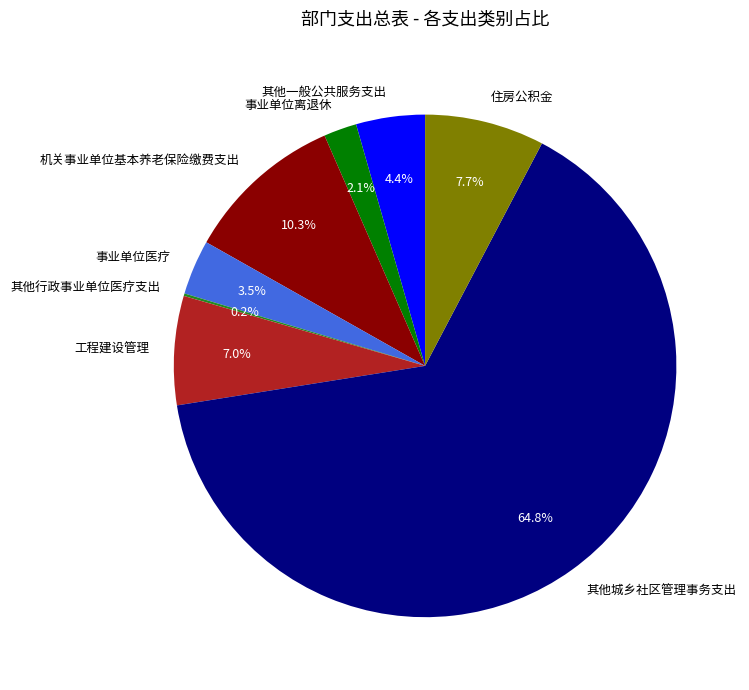

Approximately how many times larger is the value at 机关事业单位基本养老保险缴费支出 compared to 工程建设管理?

1.5